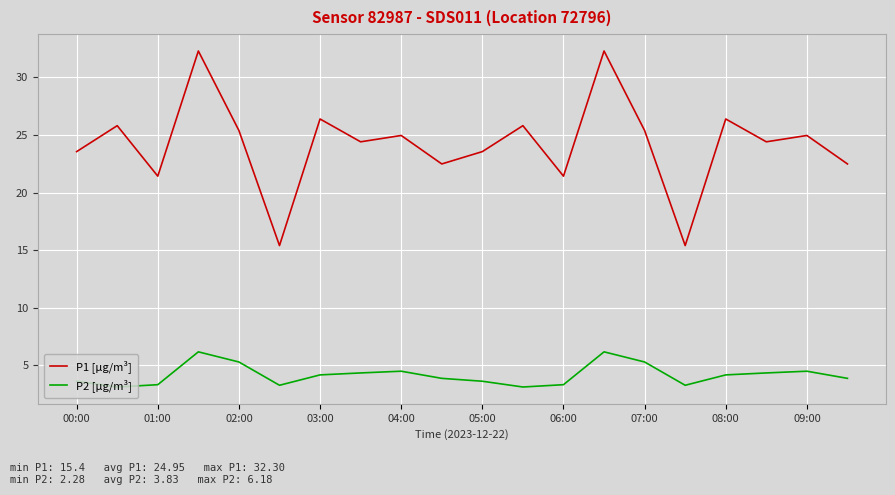

Which series has the largest range (max minus min)?

P1 [µg/m³]